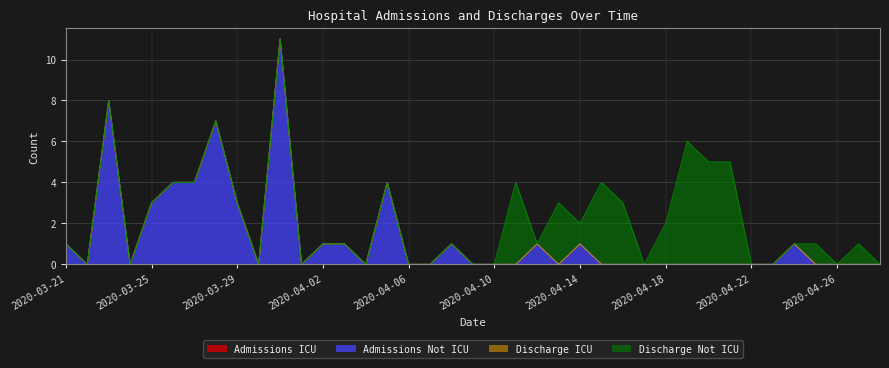

True or false: Discharge Not ICU has a value of 3 at 2020-04-13.

True